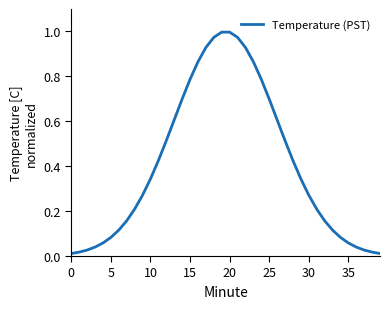

Does the chart display data point markers on the line(s)?

No